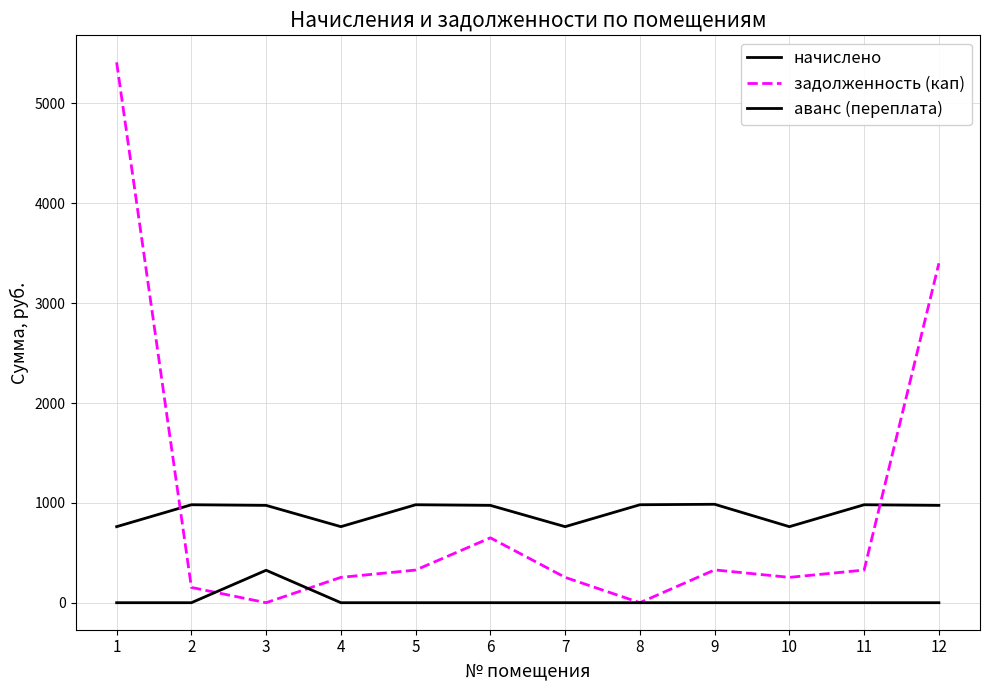

How many interior local valleys does the задолженность (кап) series have?

3